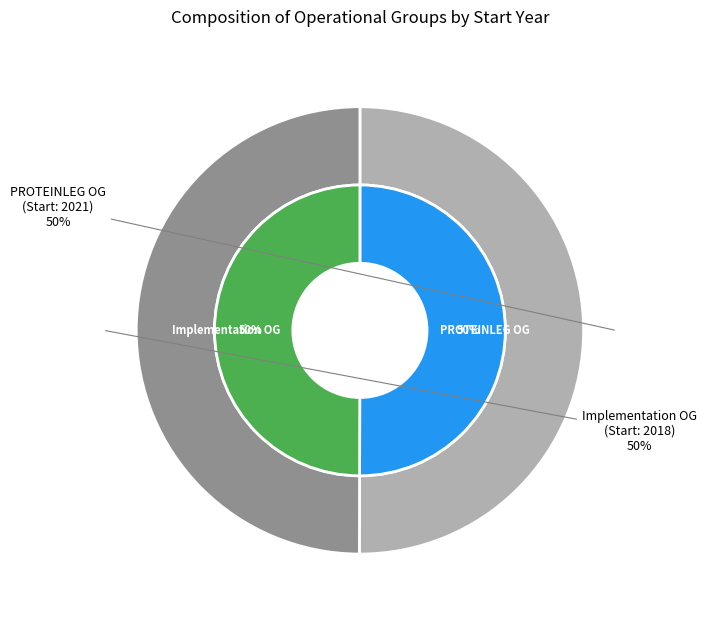

What is the majority slice?

PROTEINLEG Operational Group